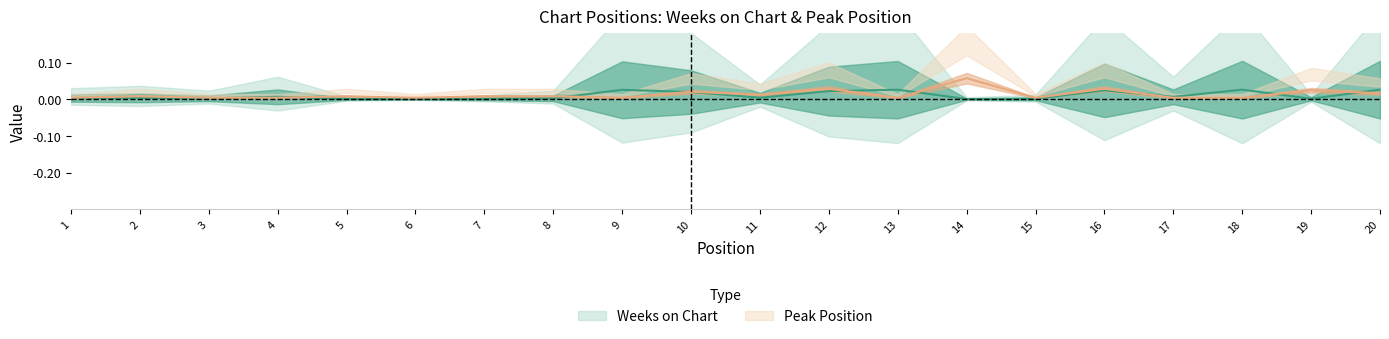

Does the chart have visible grid lines?

No